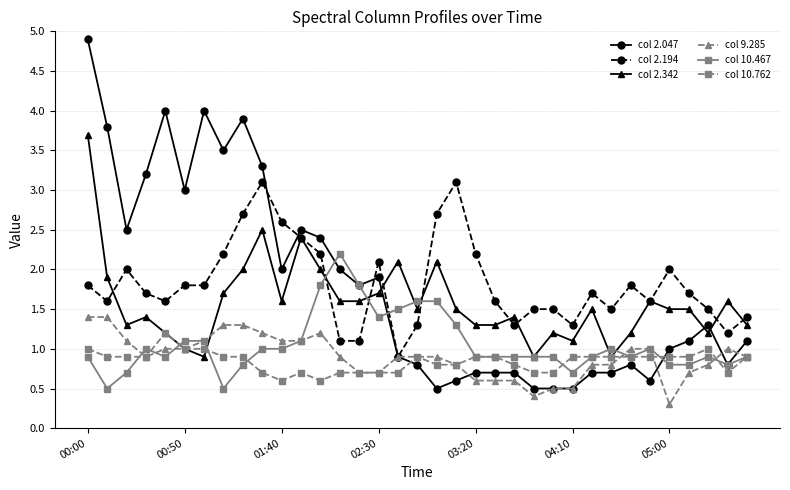

What is the value of the col 2.342 point at the 8th from the left?

1.7